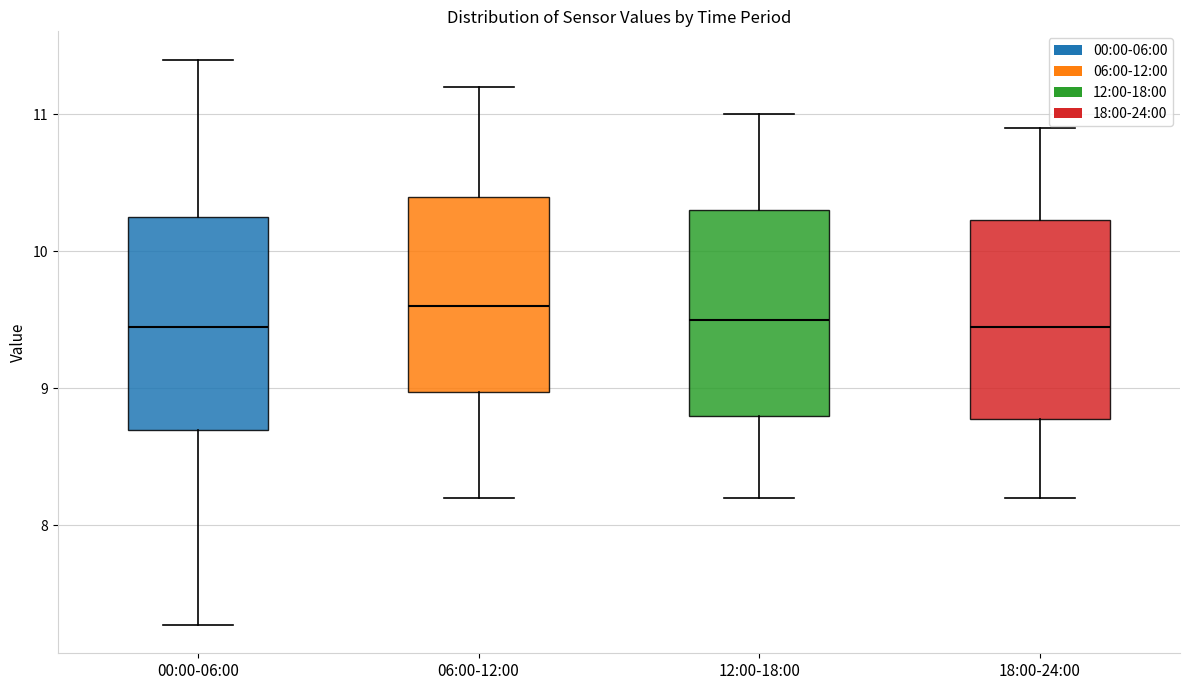

Reading left to right, read every box against the y-axis: the position of its median line, the range the box covers, and the ends of its whiskers. The values are not printed on the chart, so give them approximately, as read against the axis.

00:00-06:00: median 9.5, box 8.7 to 10.2, whiskers 7.3 to 11.4
06:00-12:00: median 9.6, box 9.0 to 10.4, whiskers 8.2 to 11.2
12:00-18:00: median 9.5, box 8.8 to 10.3, whiskers 8.2 to 11.0
18:00-24:00: median 9.5, box 8.8 to 10.2, whiskers 8.2 to 10.9